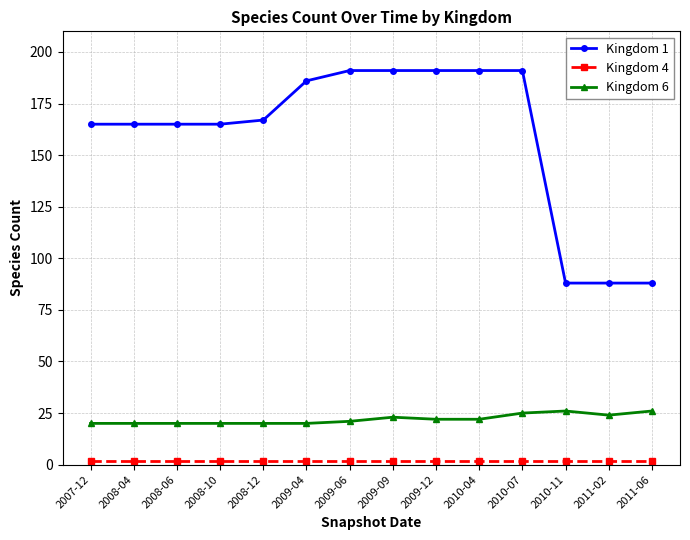

What is the difference between the maximum and minimum values in the Kingdom 1 series?

103